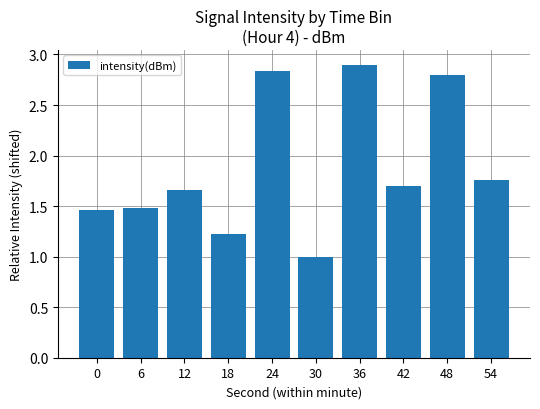

Which has a higher value, 36 or 30?

36